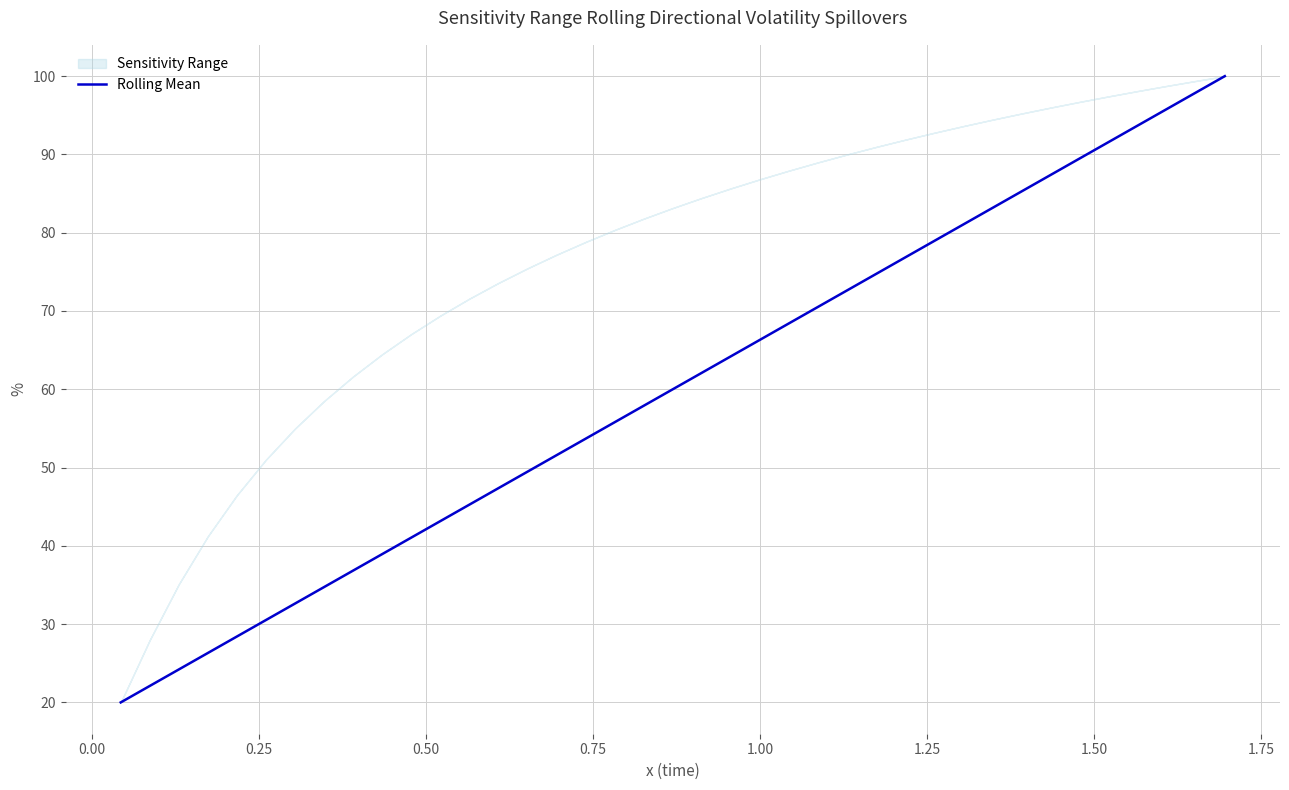

What is the minimum value for Rolling Mean?

20.0